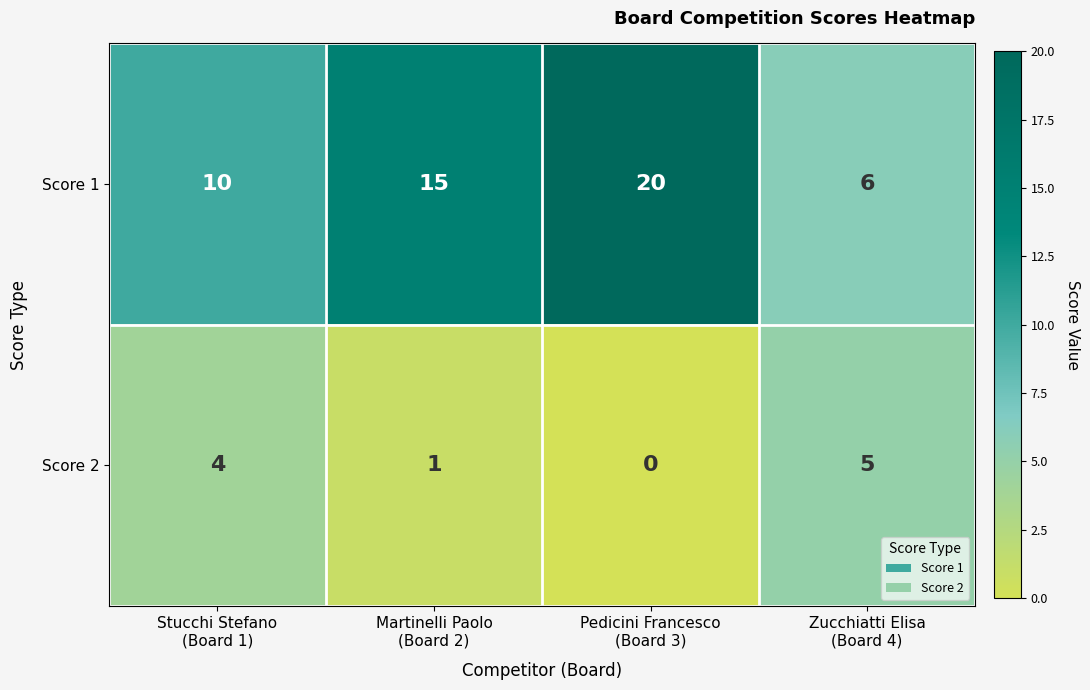

What is the total value across all series at Pedicini Francesco
(Board 3)?

20